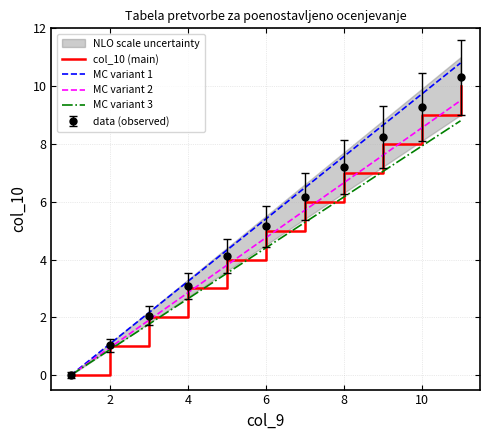

True or false: col_10 (main) has a value of 1.4 at 2.

False